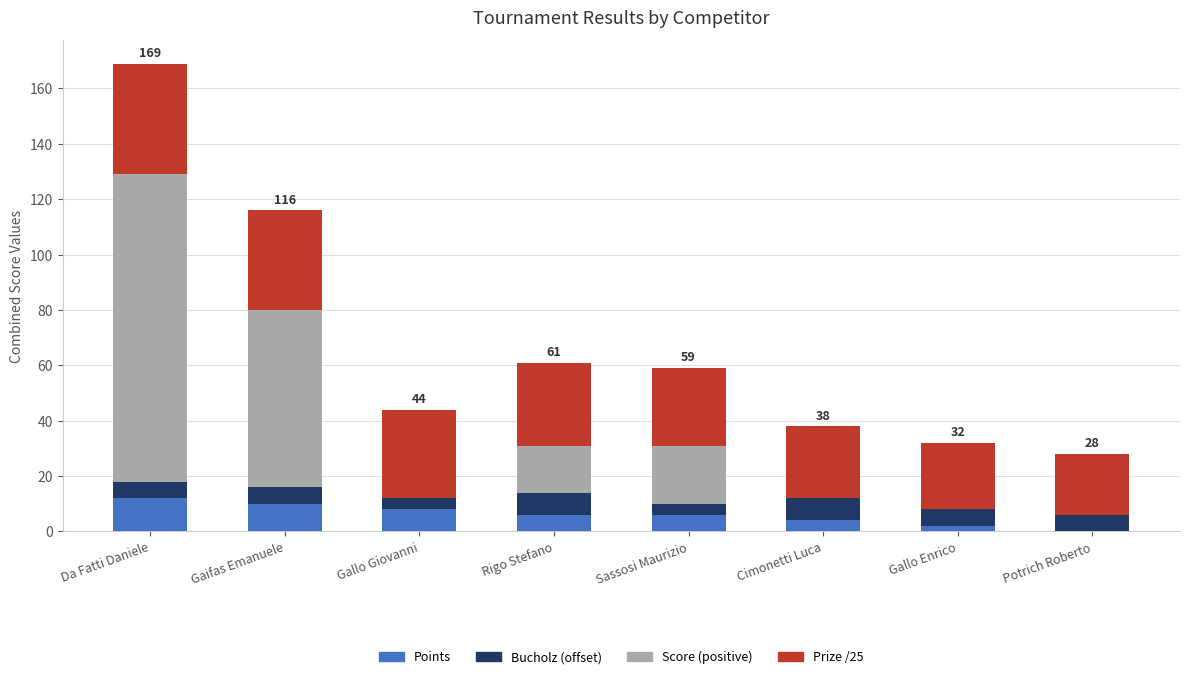

What is the total value across all series at Gaifas Emanuele?

116